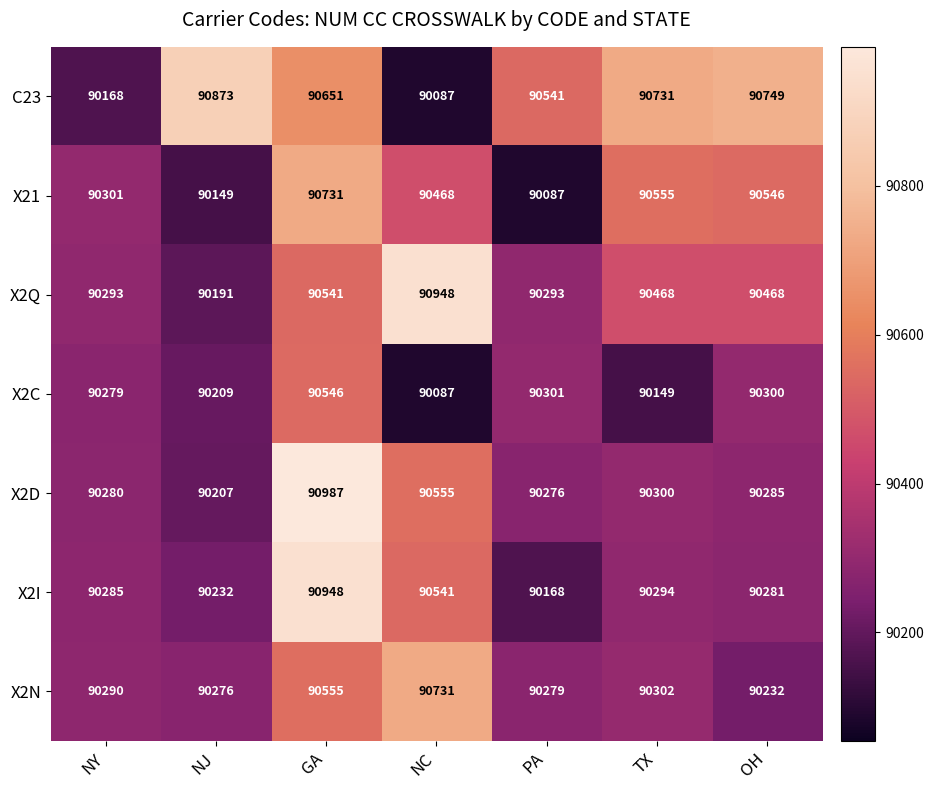

Which label corresponds to the largest value in the chart?

GA